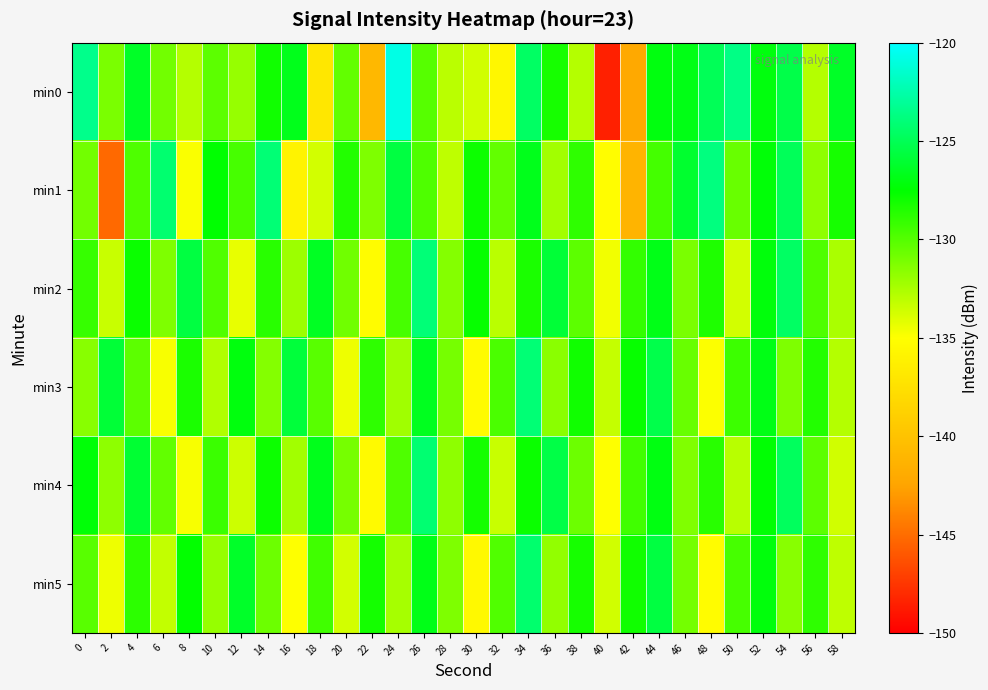

Count the number of data series in this chart.

6